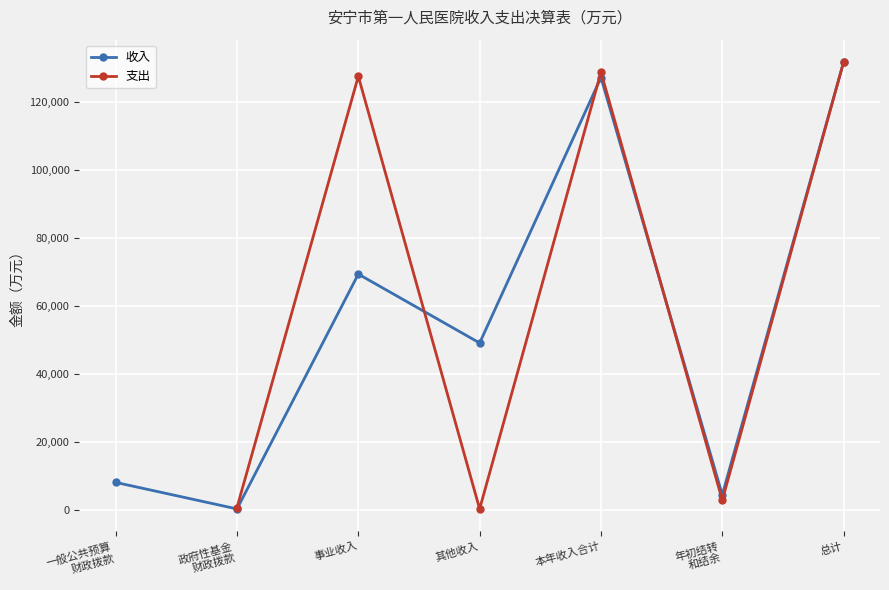

What is the maximum value for 支出?

131651.1